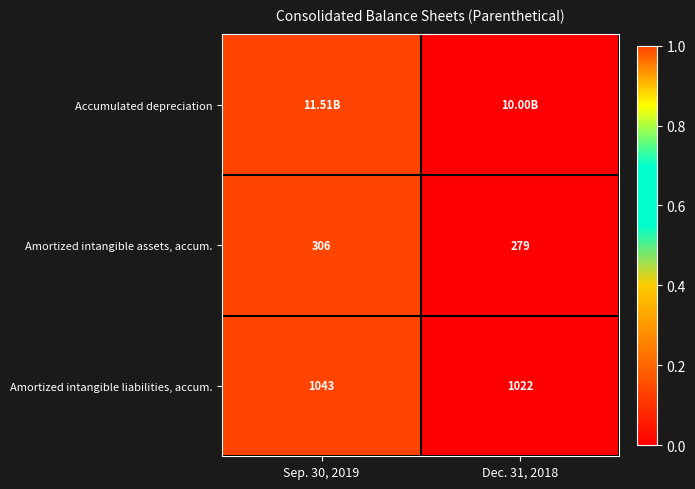

Which has a higher value, Dec. 31, 2018 or Sep. 30, 2019?

Sep. 30, 2019